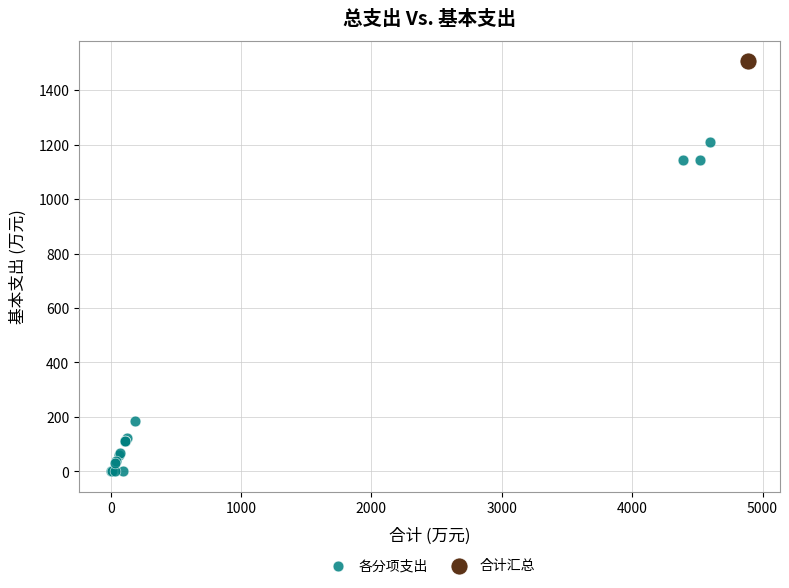

What are all the series names shown in the legend?

各分项支出, 合计汇总